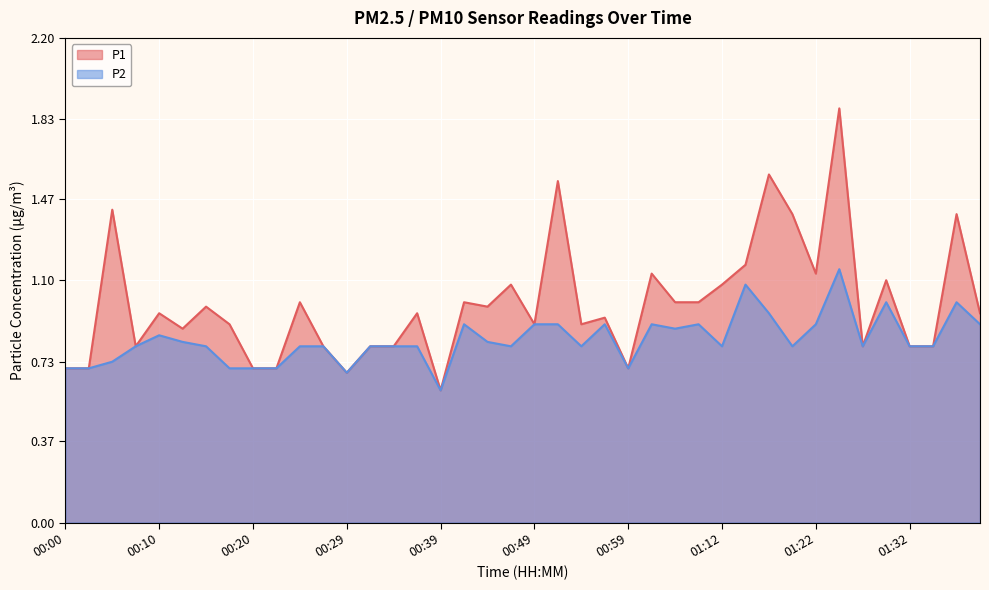

Is the value of P2 at 00:03 greater than the value of P1 at 00:49?

No